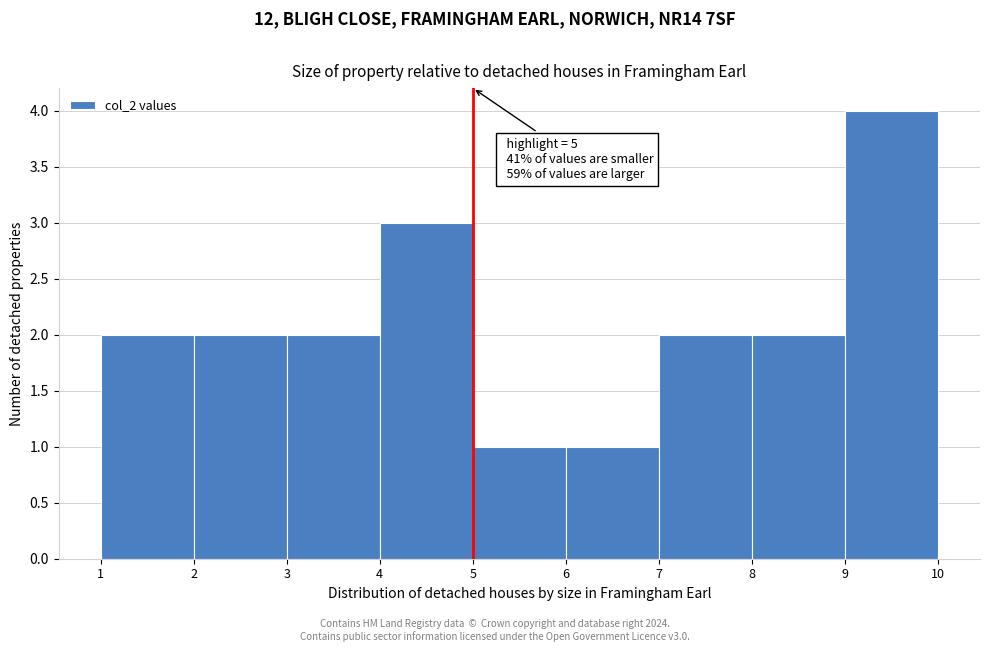

Over which range of the x-axis is the bar tallest?

9 to 10